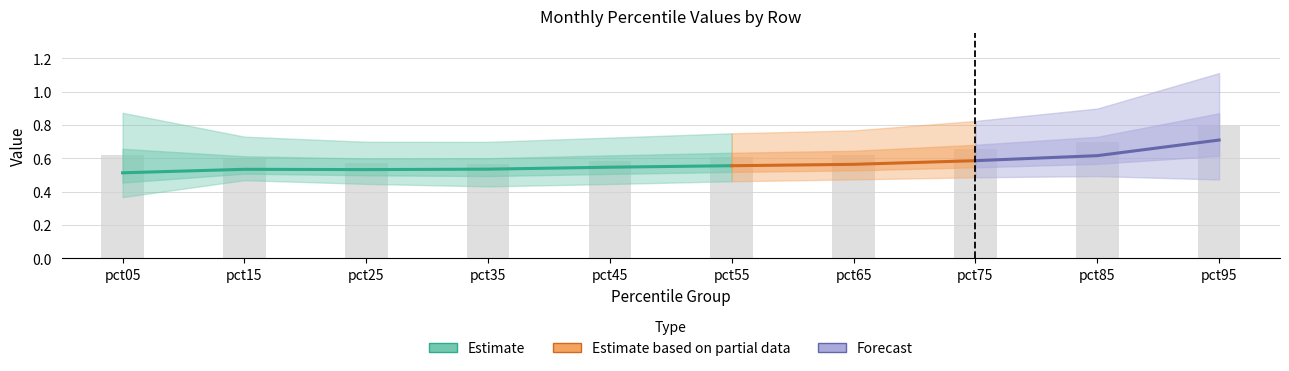

Reading left to right, extract all data points from this chart.

Jan: 0.9	0.7	0.7	0.7	0.7	0.8	0.8	0.8	0.9	1.1
Feb: 0.4	0.5	0.5	0.5	0.5	0.5	0.5	0.5	0.5	0.5
Mar: 0.4	0.5	0.5	0.5	0.5	0.5	0.5	0.5	0.6	0.7
Apr: 0.5	0.5	0.5	0.5	0.5	0.5	0.5	0.5	0.5	0.6
Jun: 0.4	0.5	0.6	0.6	0.6	0.6	0.6	0.6	0.7	0.7
Jul: 0.5	0.5	0.4	0.4	0.4	0.5	0.5	0.5	0.6	0.7